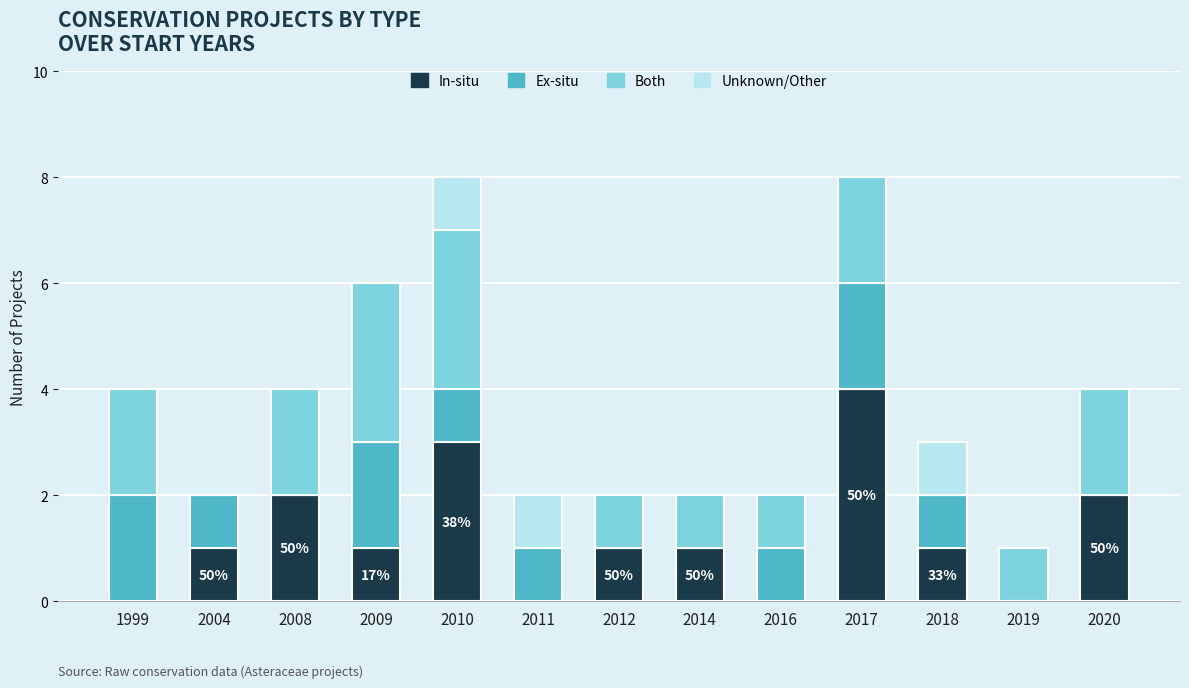

What is the average value of the In-situ series?

1